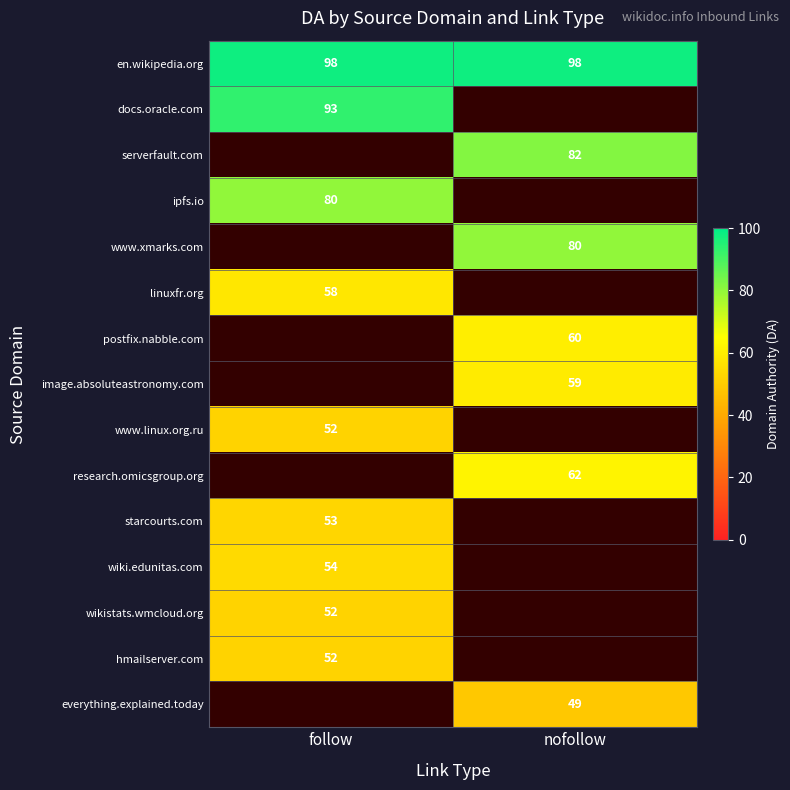

What is the spread (max minus min) of values at follow?

46.0